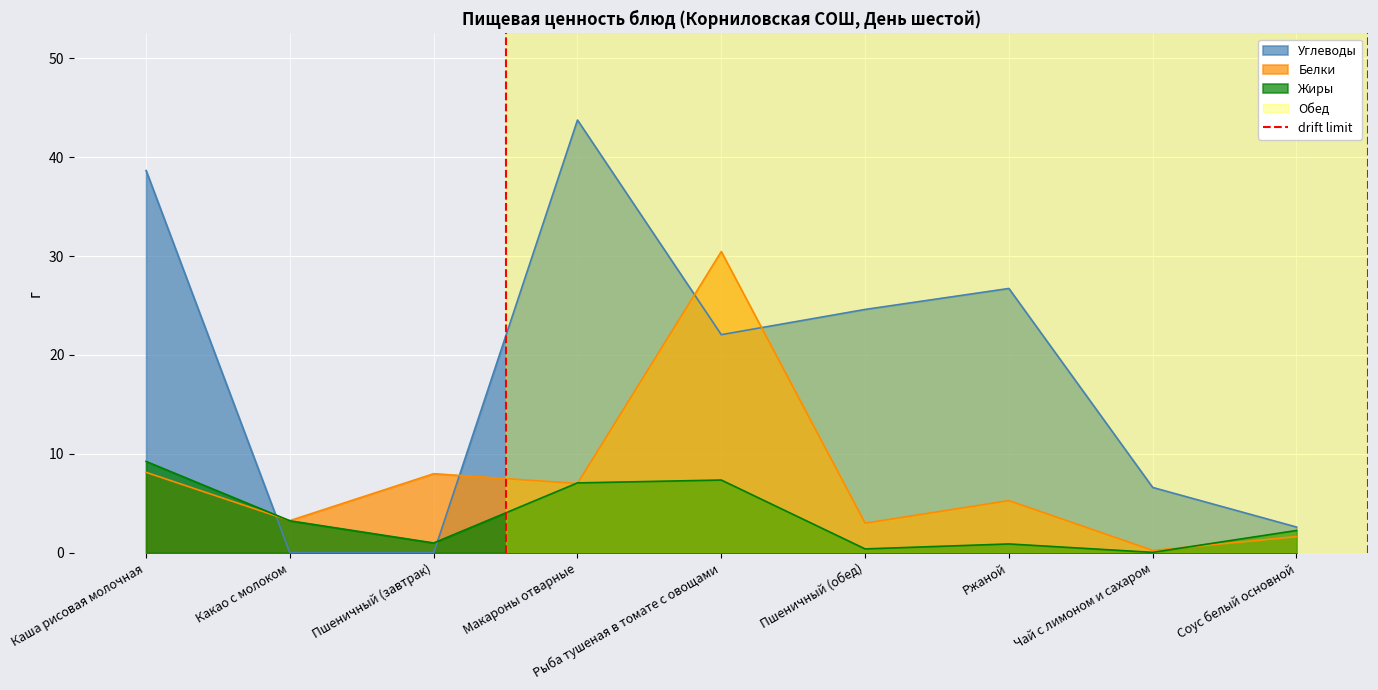

Between which two adjacent categories do Углеводы and Белки first intersect?

Каша рисовая молочная and Какао с молоком